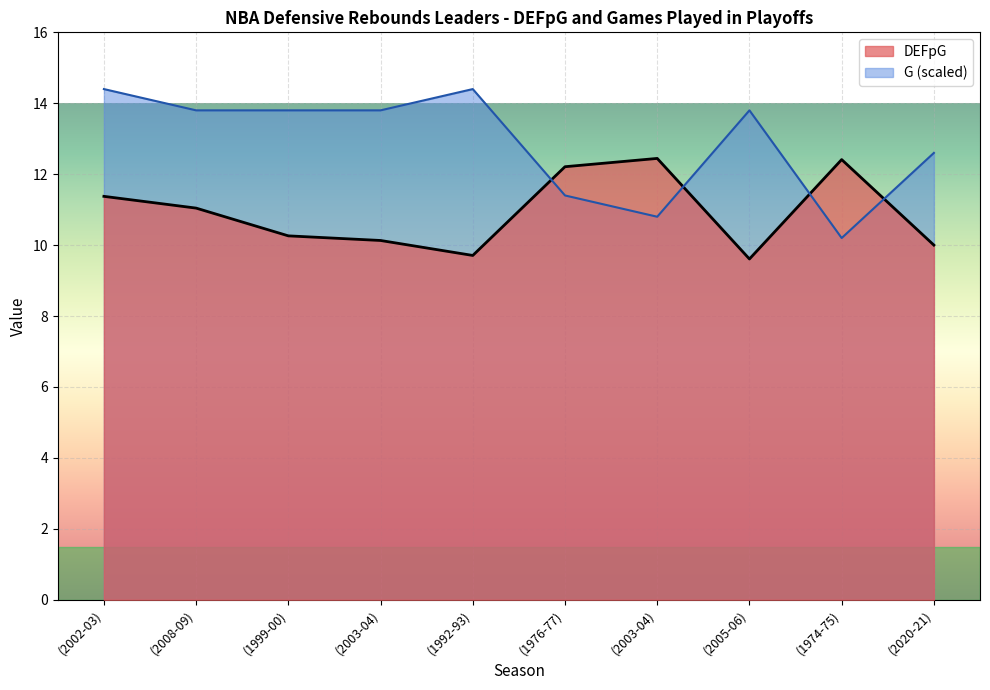

What is the approximate value of G at (2020-21)?

12.6